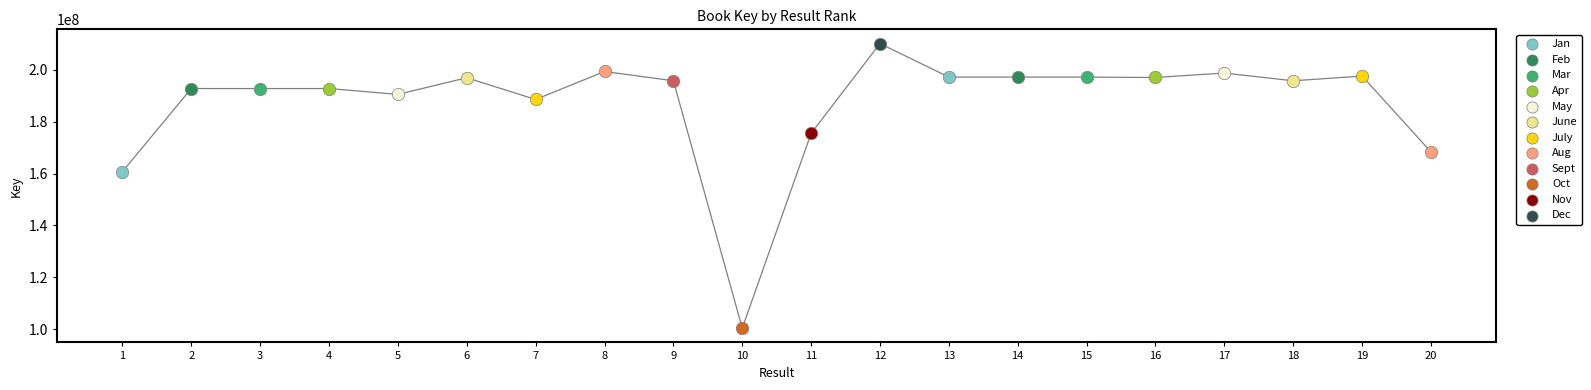

What are all the series names shown in the legend?

Jan, Feb, Mar, Apr, May, June, July, Aug, Sept, Oct, Nov, Dec